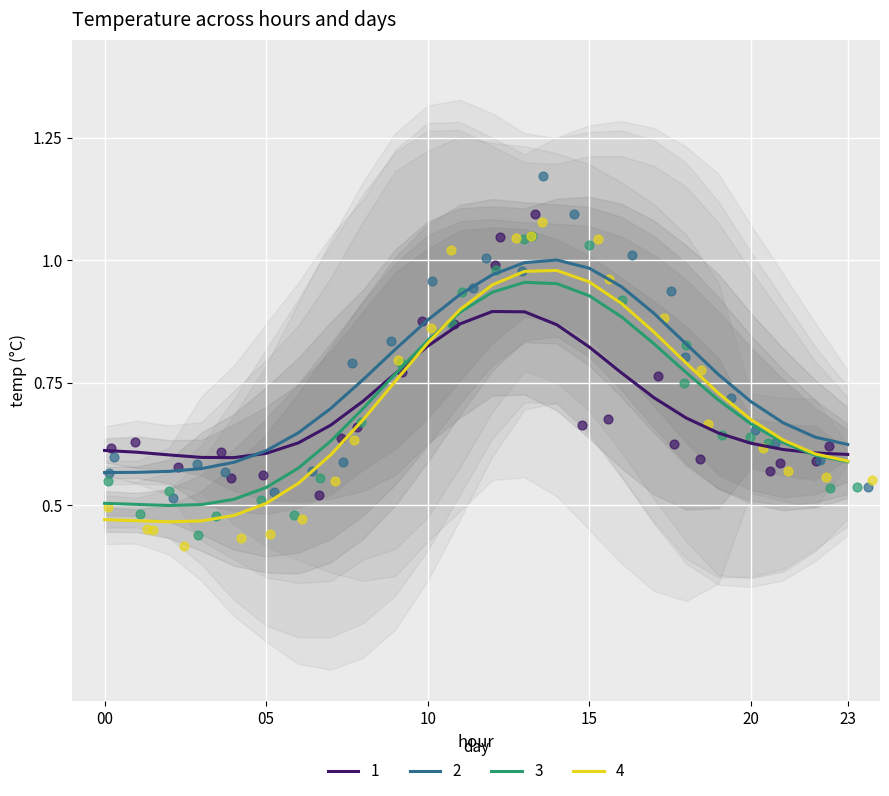

True or false: 2 and 3 cross at least once.

False